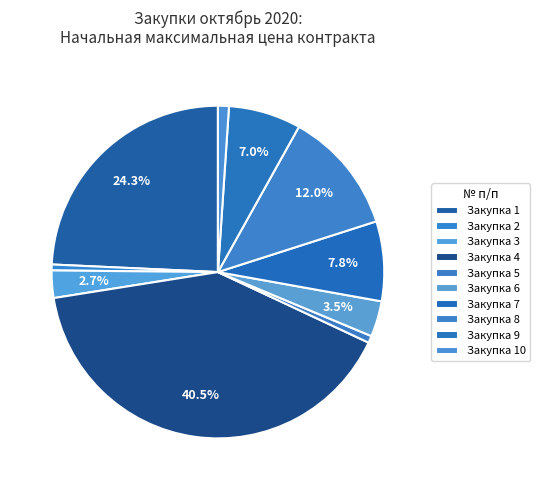

Rank the categories by value from highest to lowest.

4, 1, 8, 7, 9, 6, 3, 10, 5, 2